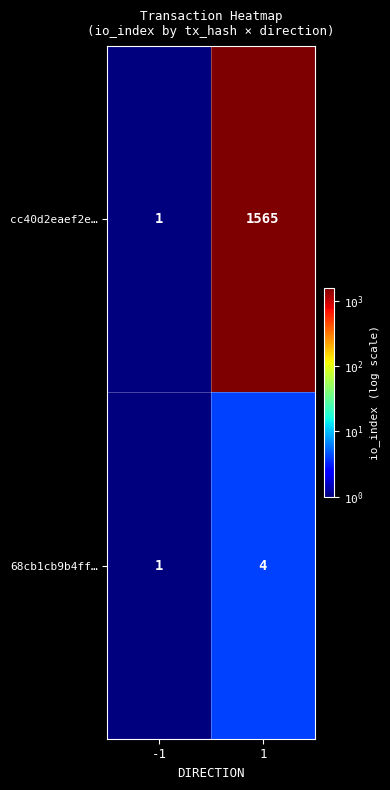

Rank the series by their maximum value, from lowest to highest.

68cb1cb9b4ff…, cc40d2eaef2e…